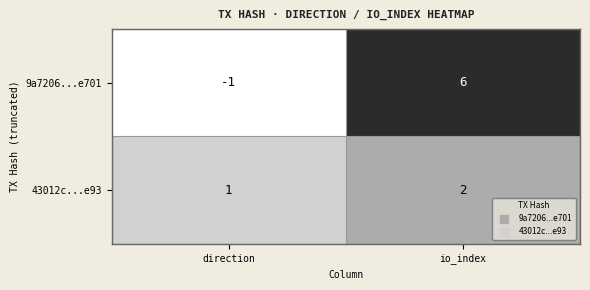

Reading right to left, transcribe all the data shown in this chart.

9a7206...e701: io_index=6	direction=-1
43012c...e93: io_index=2	direction=1